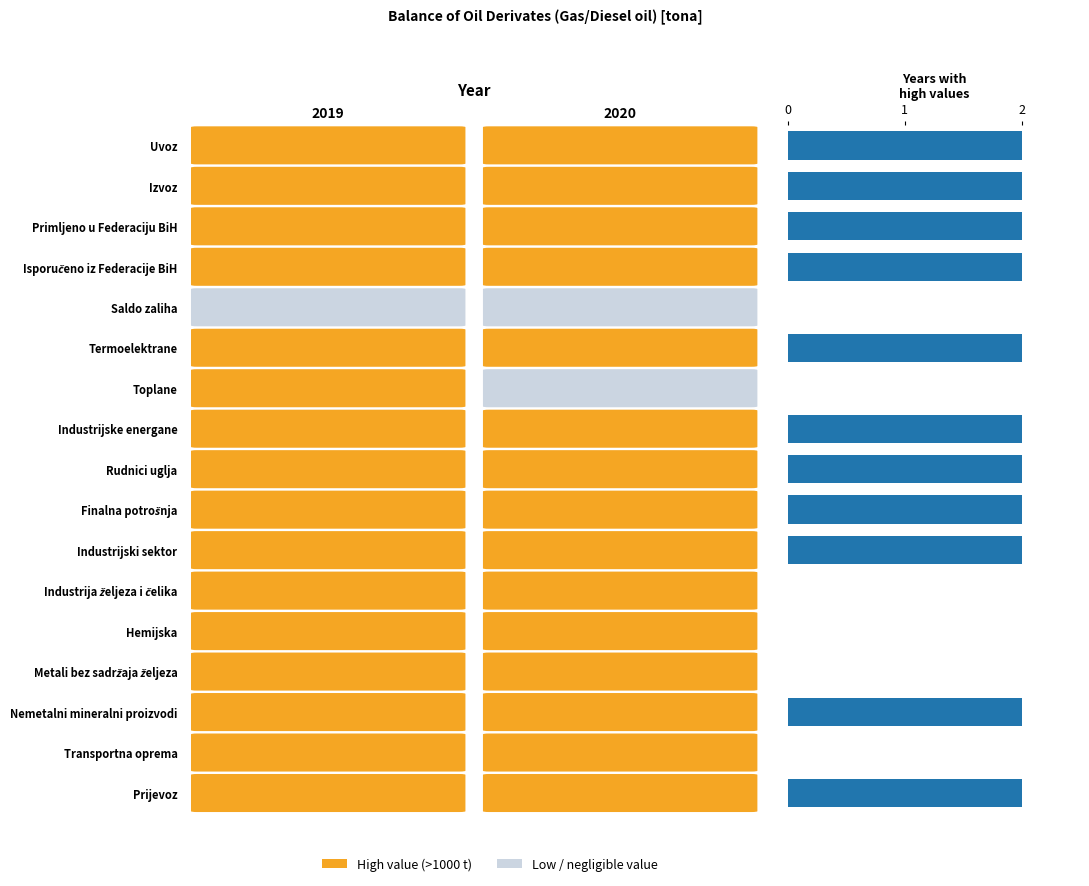

What is the sum of all values?

22